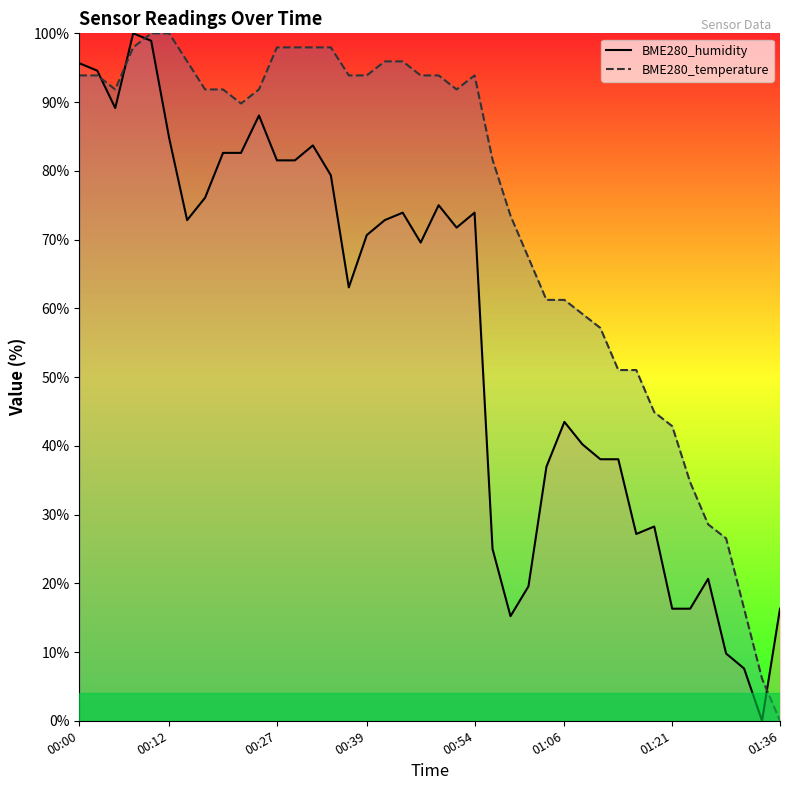

Which series ends up on top after the final intersection of BME280_temperature_line and BME280_humidity_line?

BME280_humidity_line